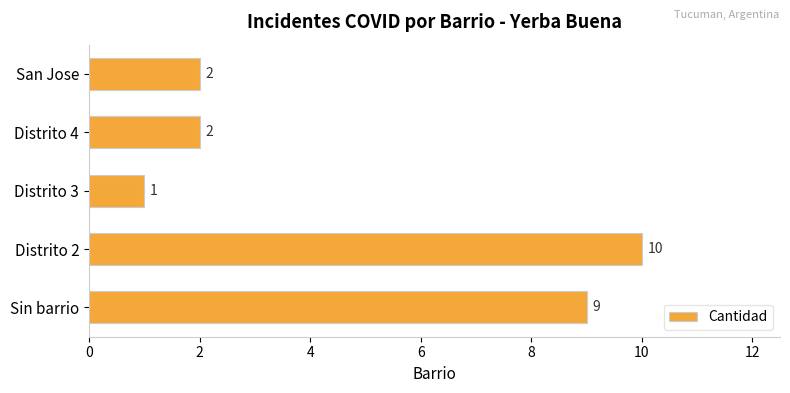

How many values are between 2 and 9?

3